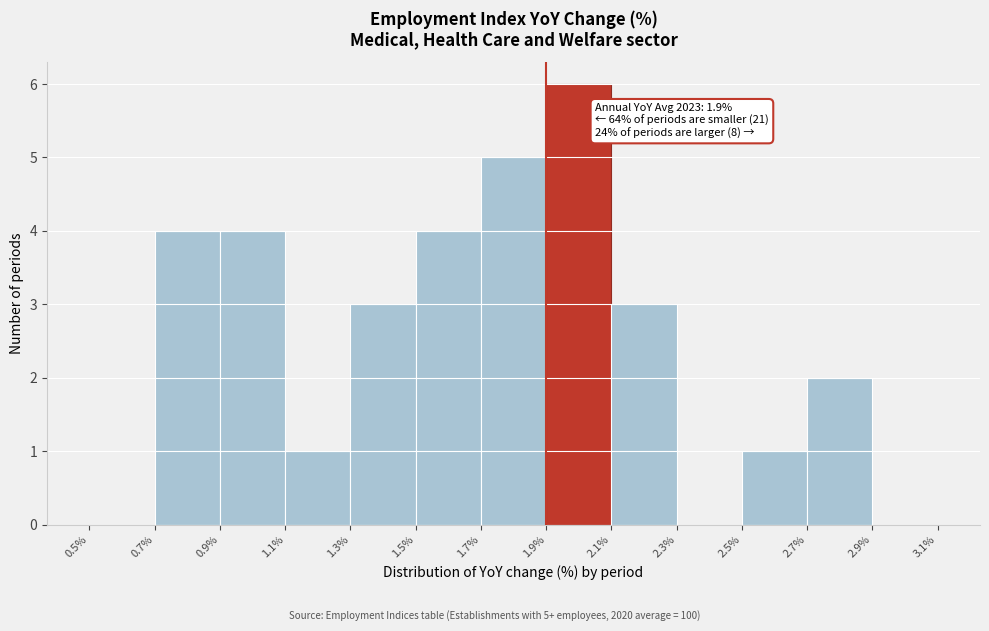

Which range on the x-axis has the tallest bar?

1.9% to 2.1%